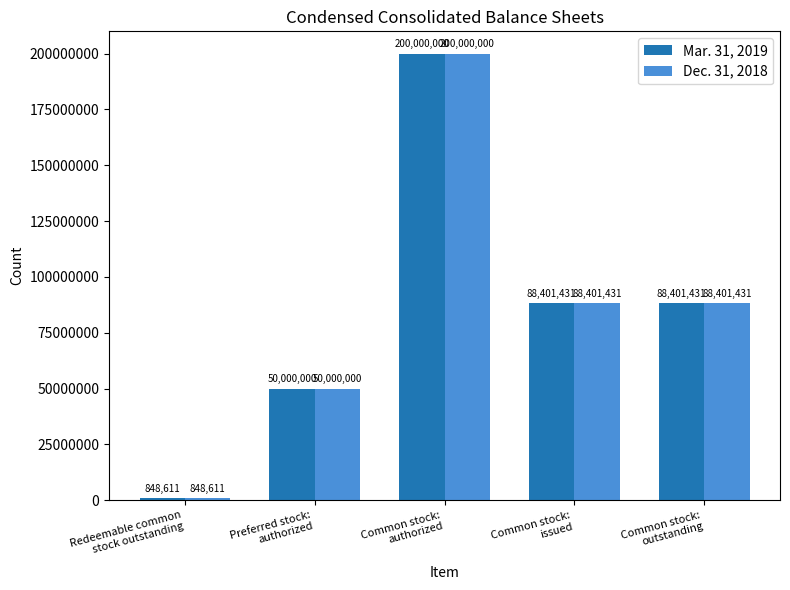

What is the label of the 3rd bar from the right?

Common stock:
authorized